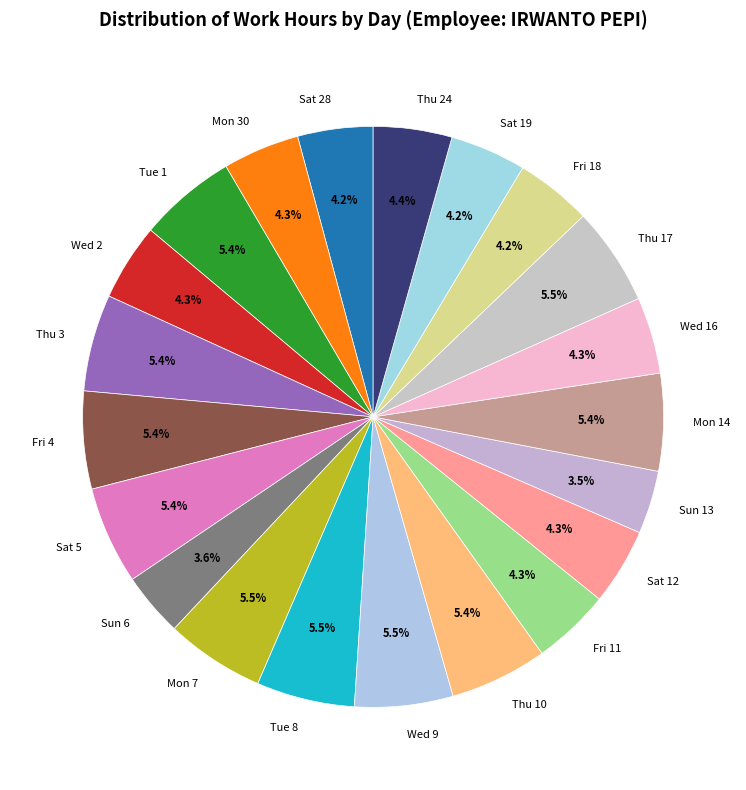

Which has a higher value, Sat 28 or Mon 7?

Mon 7